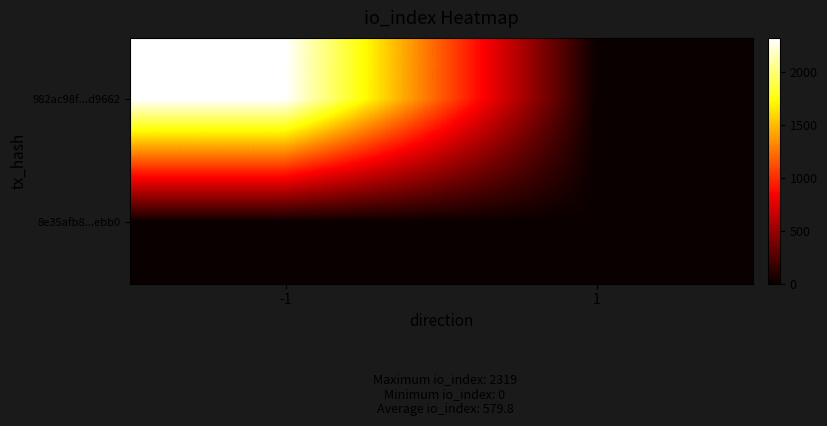

List the series in order of their overall mean, lowest first.

8e35afb8...ebb0, 982ac98f...d9662